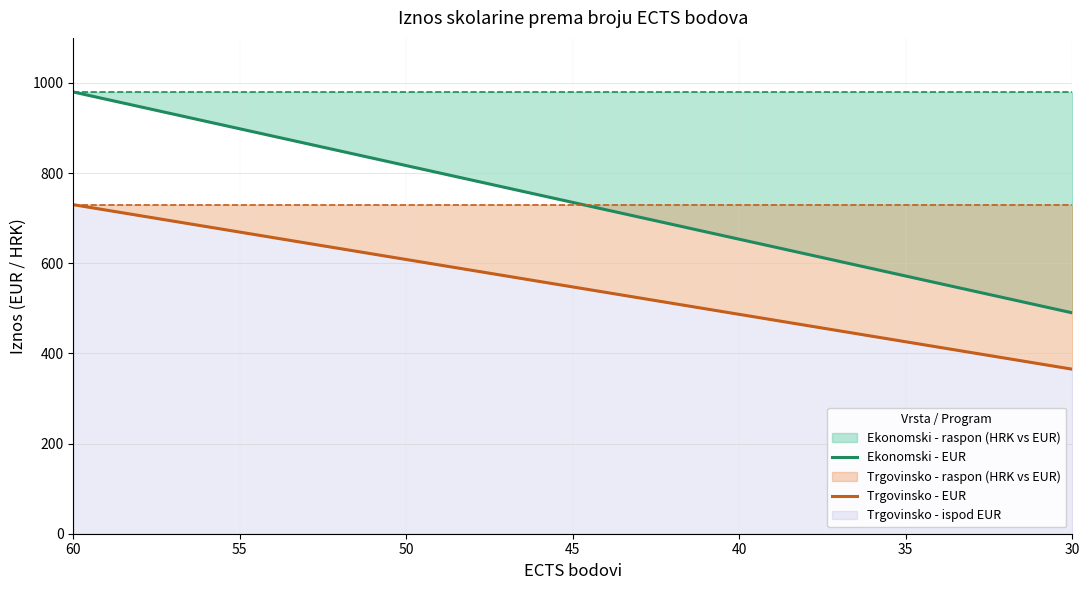

What is the maximum value shown in the chart?

980.0